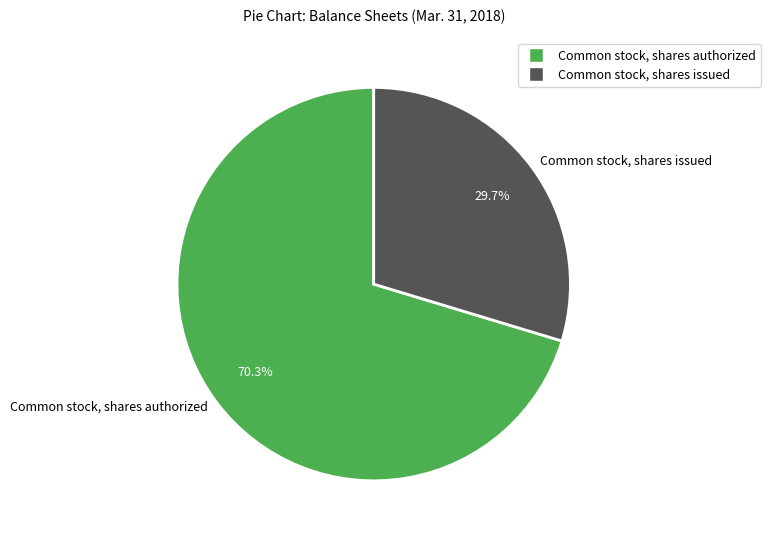

What portion of the pie excludes Common stock, shares issued?

70.3%